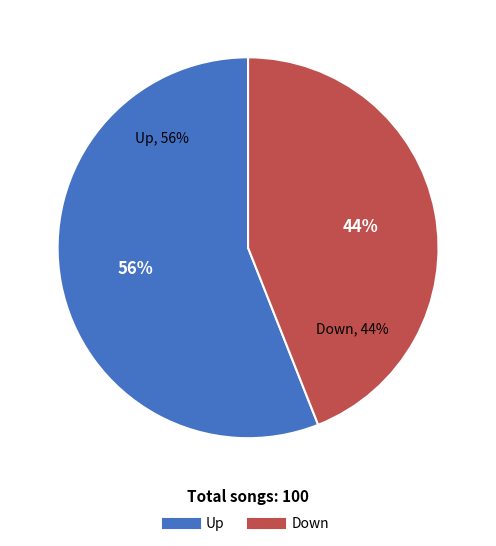

Which category accounts for the majority?

Up